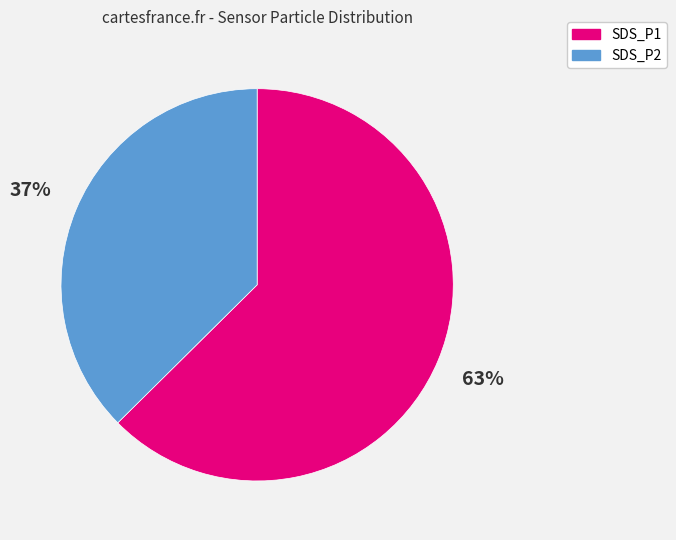

To the nearest percent, what is the average slice percentage?

50%